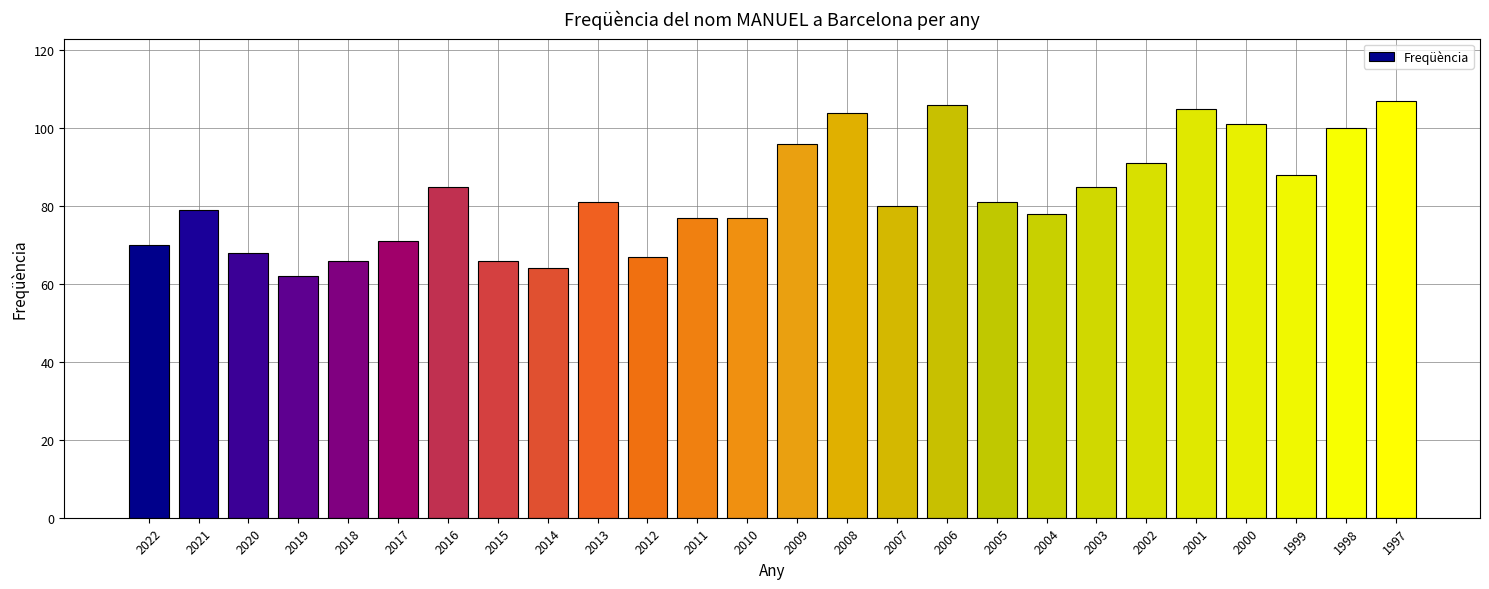

What is the difference between the second highest and second lowest values?

42